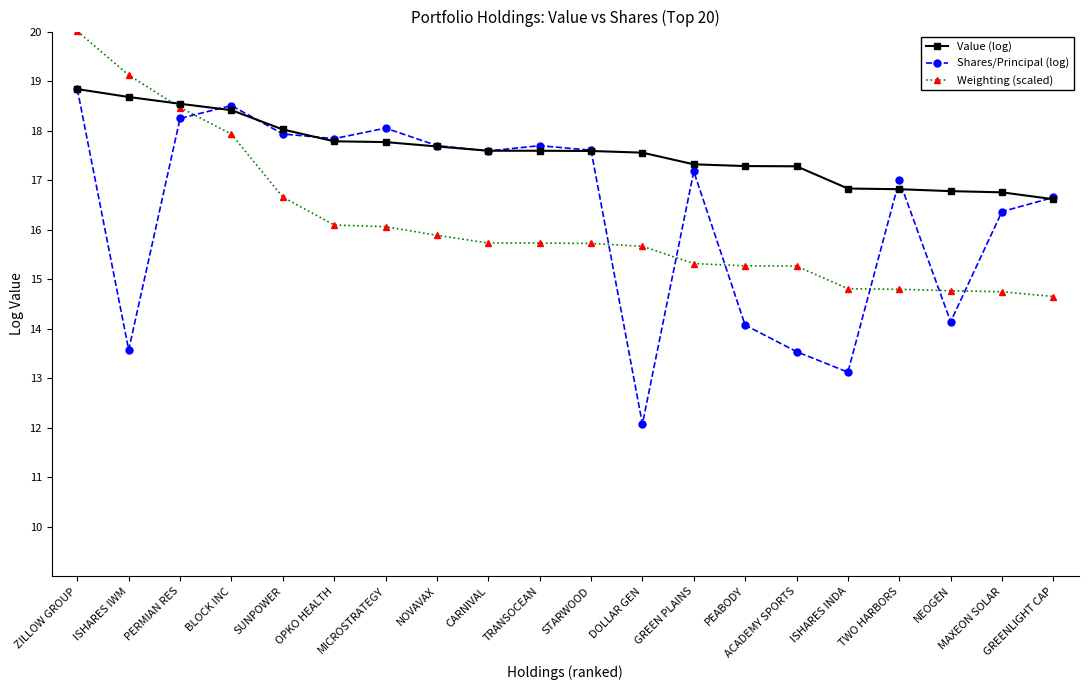

How many series are shown in this chart?

3